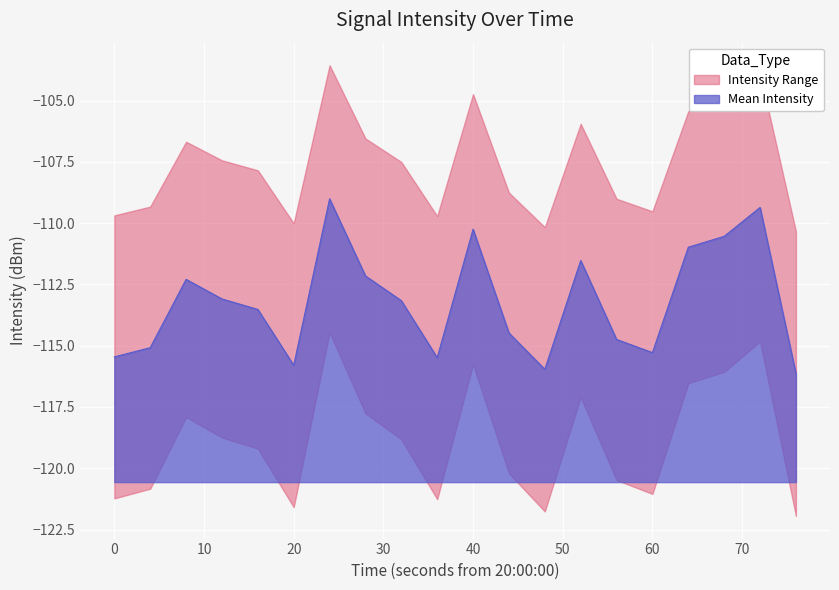

What is the minimum value for Mean Intensity?

-116.1